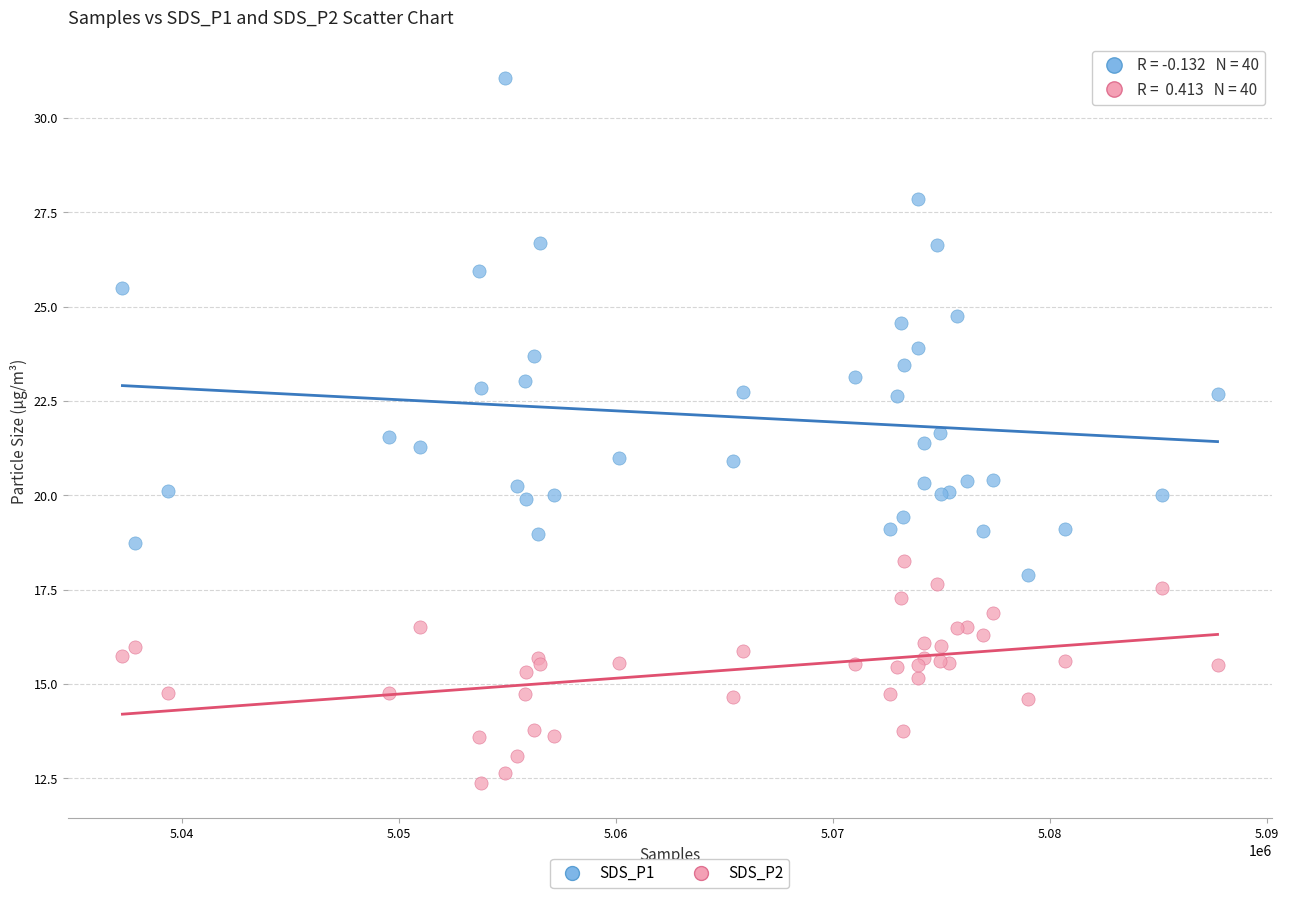

Which series reaches the maximum Y coordinate?

SDS_P1